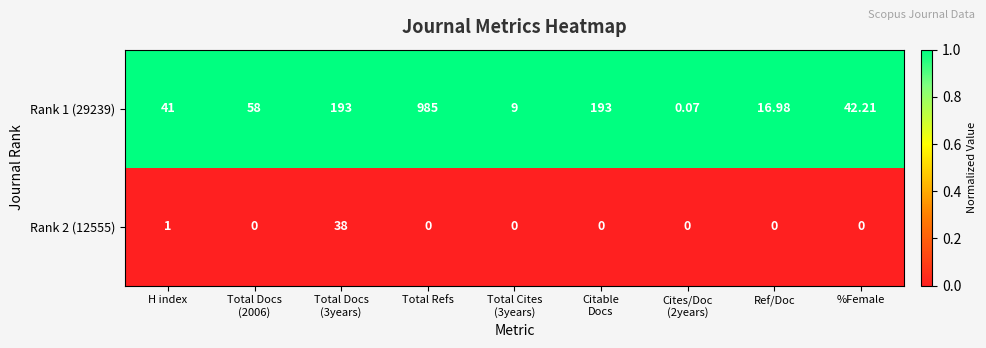

How many data points does each series have?

9